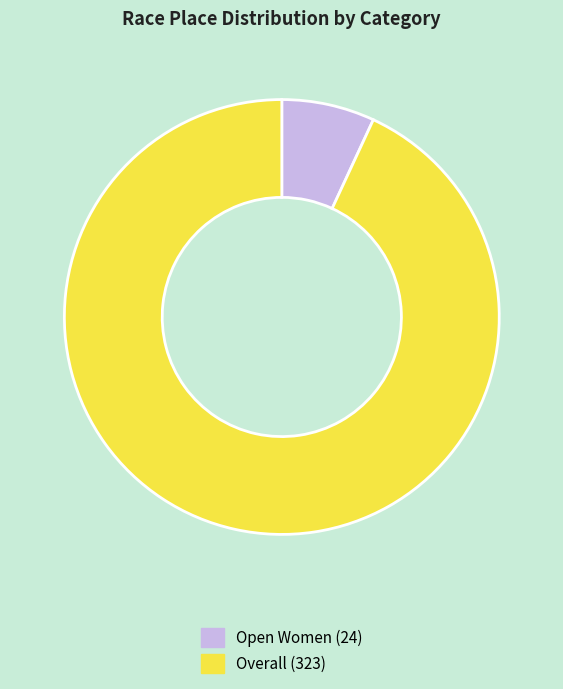

Is it true that Overall is 93% of the pie?

True